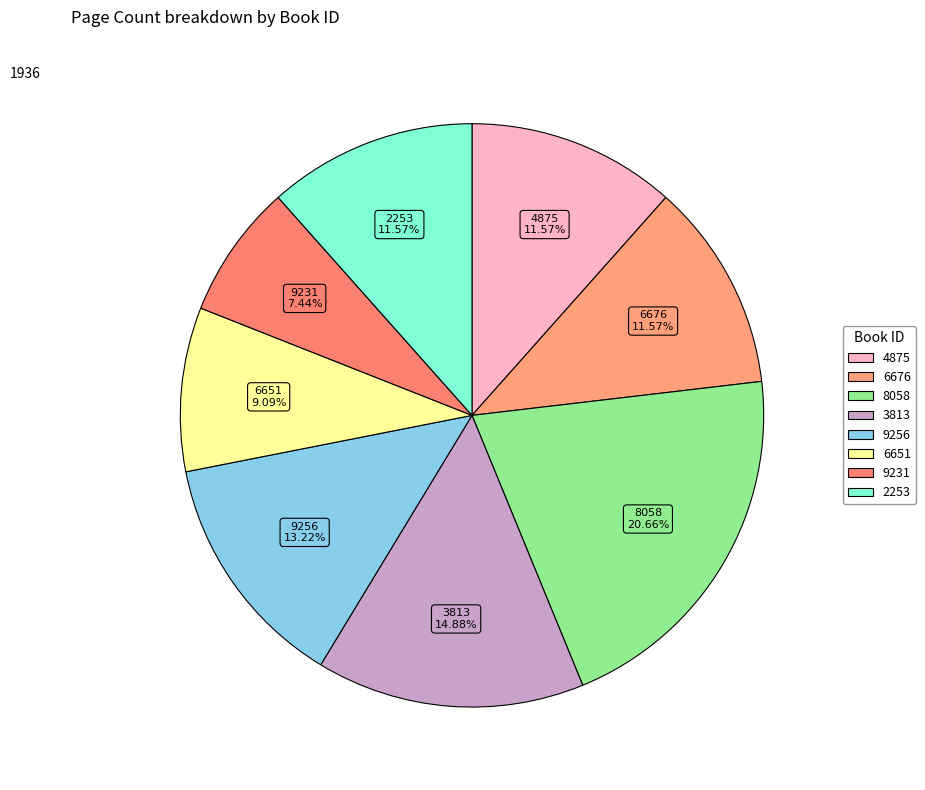

What percentage do 4875 and 8058 together represent?

32.2%